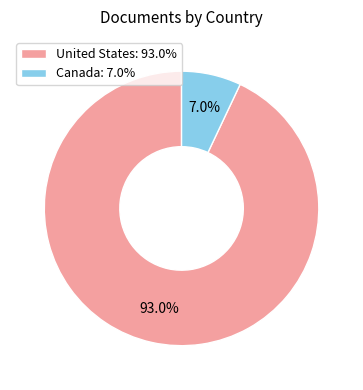

The United States slice represents 81% of the pie. True or false?

False